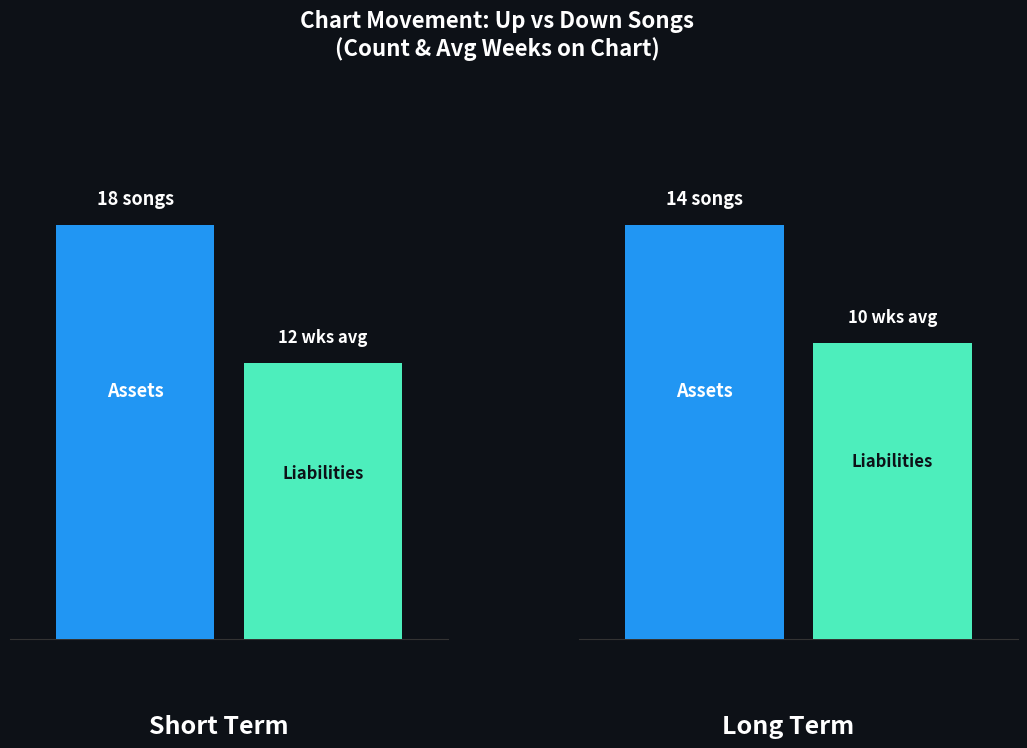

How many distinct data groups are displayed?

2